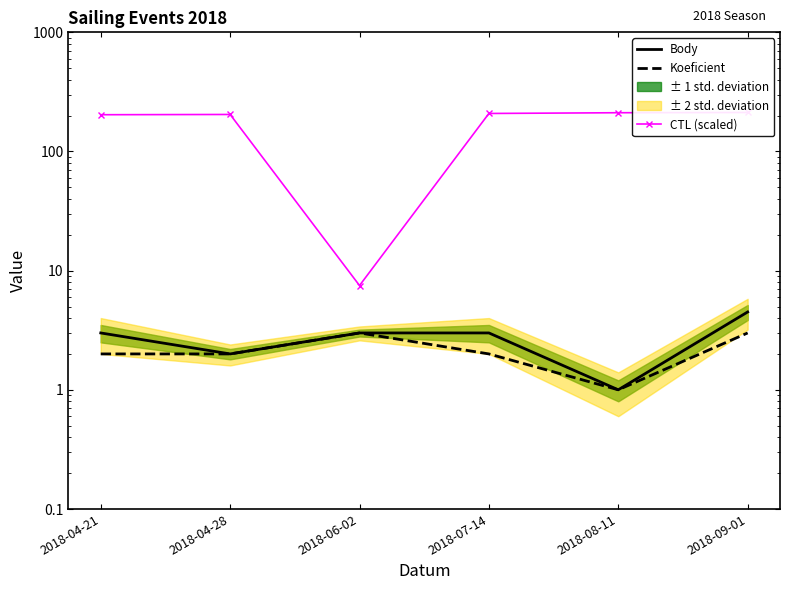

Which series has the widest spread of values?

CTL (scaled)